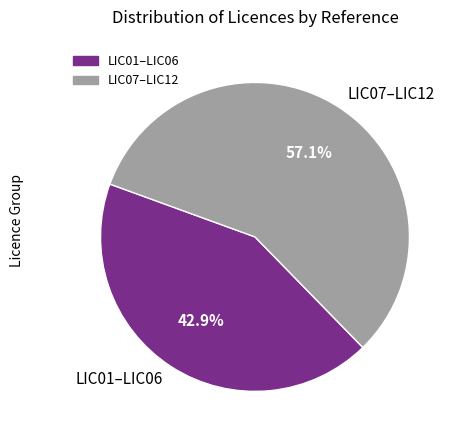

Does any single category account for the majority?

Yes